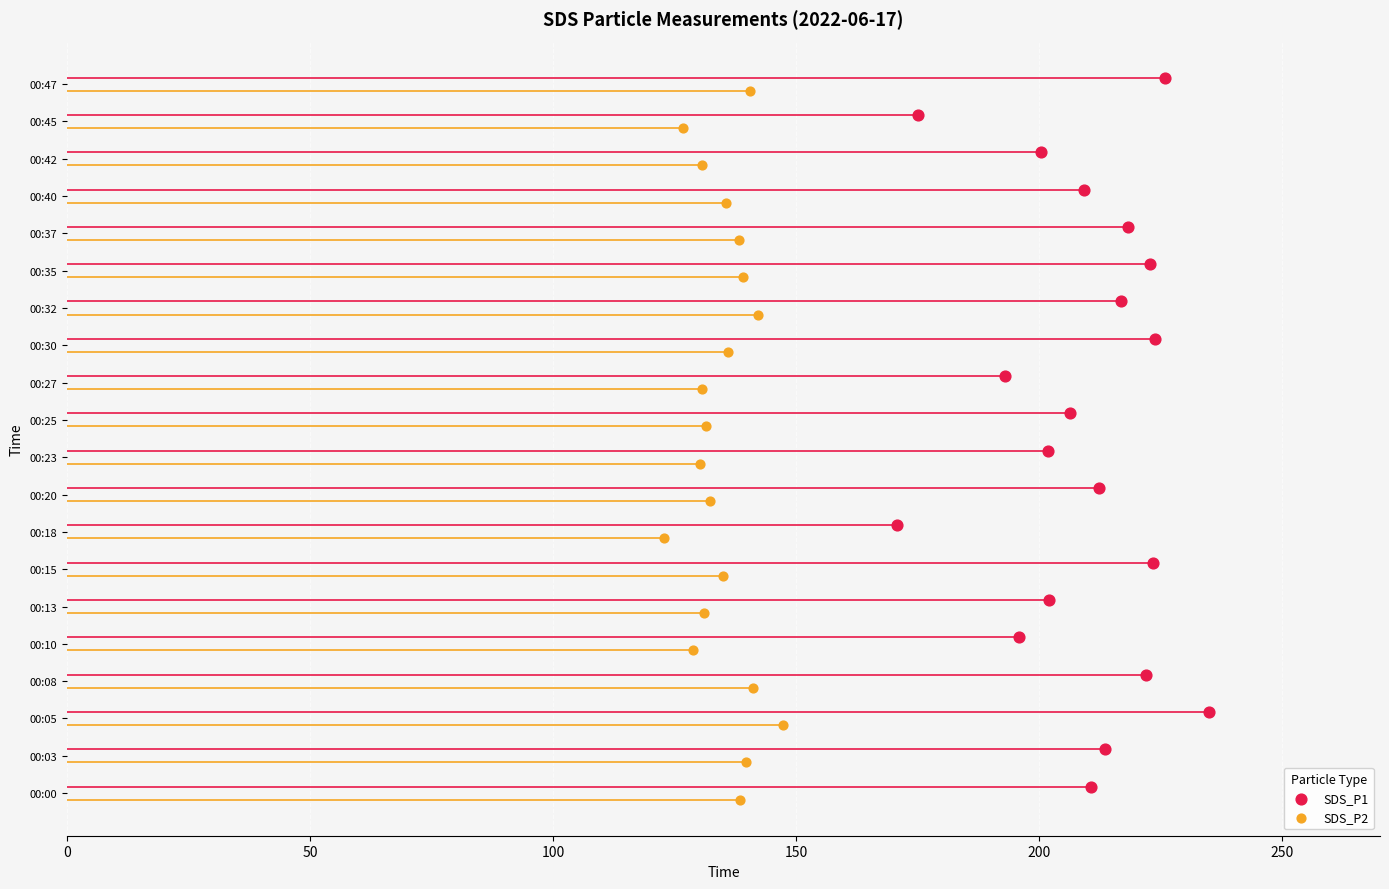

Which series reaches the minimum Y coordinate?

SDS_P2